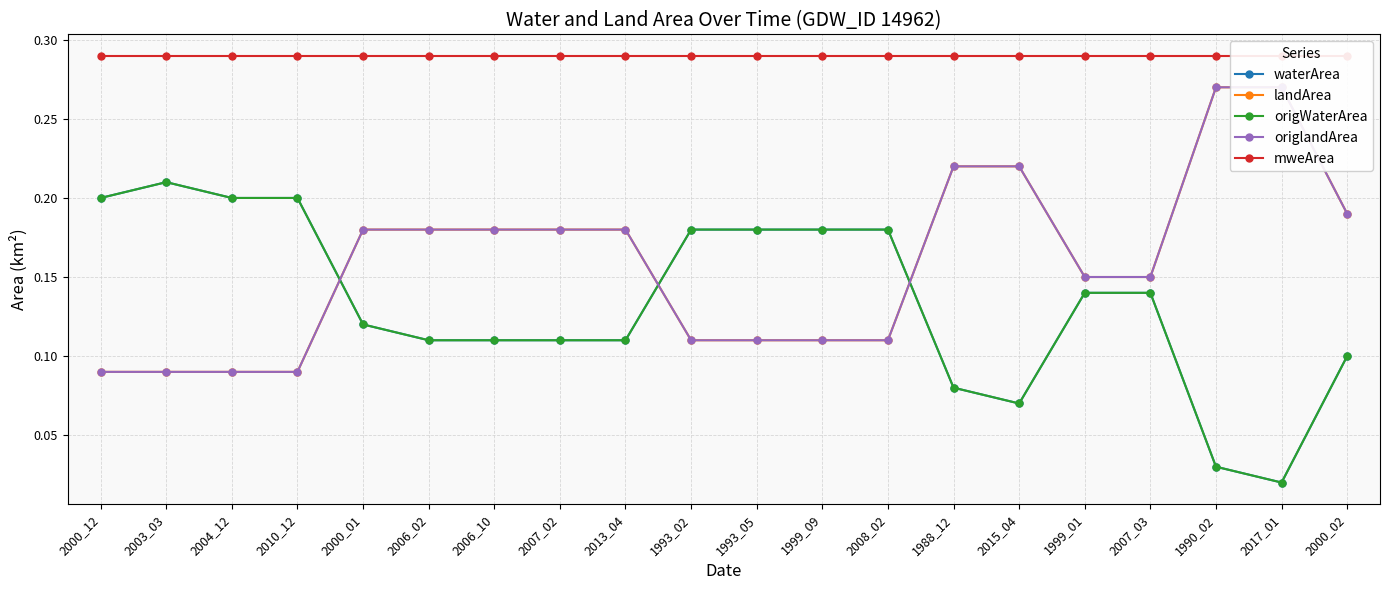

What is the label of the 9th point from the right?

1999_09